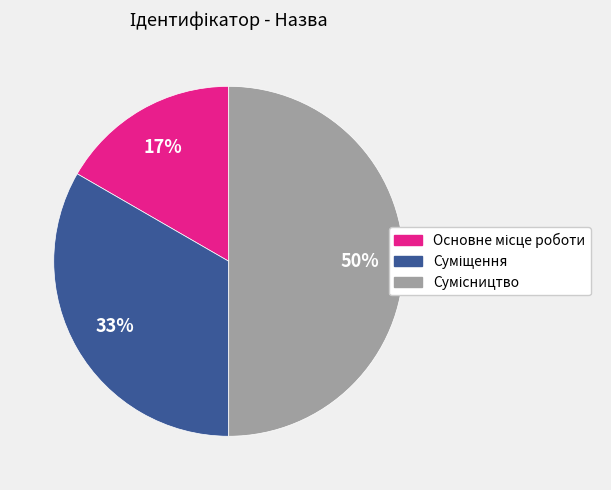

How many slices are in this pie chart?

3